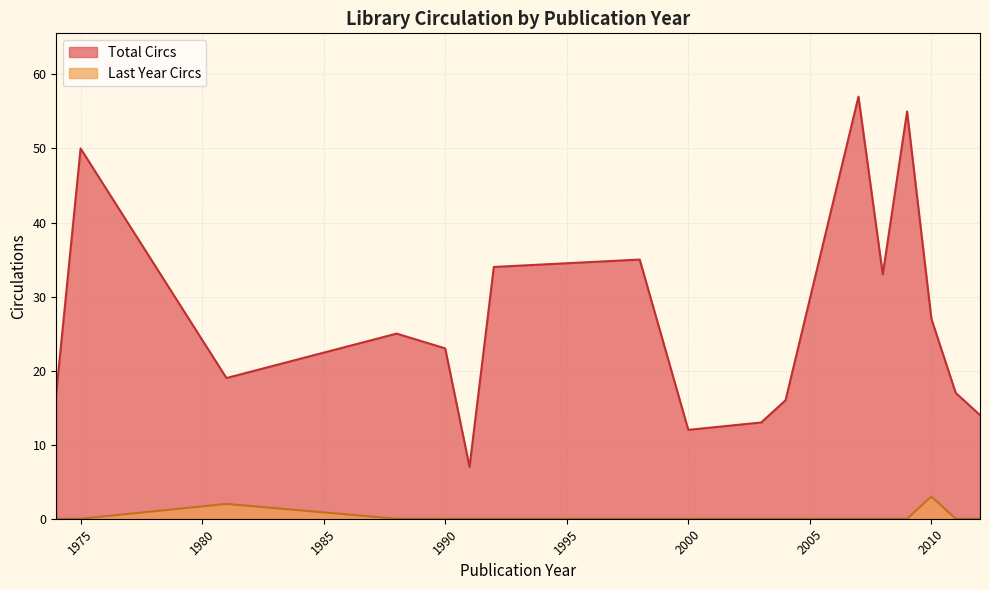

Between 1975 and 2008, which series saw the biggest shift?

Total Circs